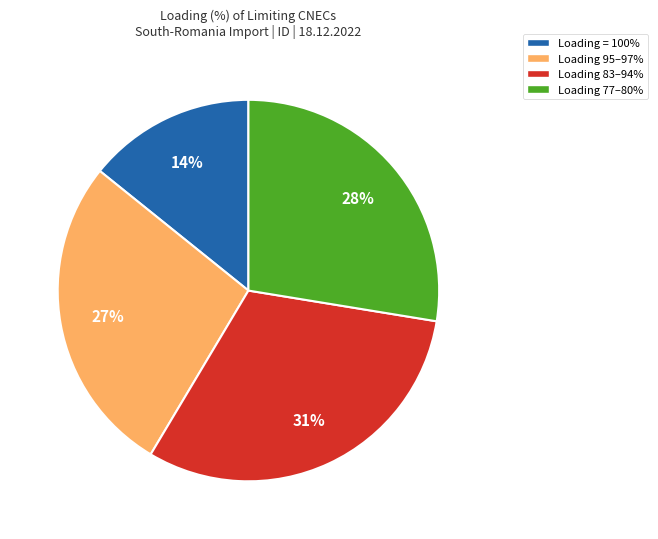

Is the sum of Loading = 100% and Loading 83–94% greater than half?

No